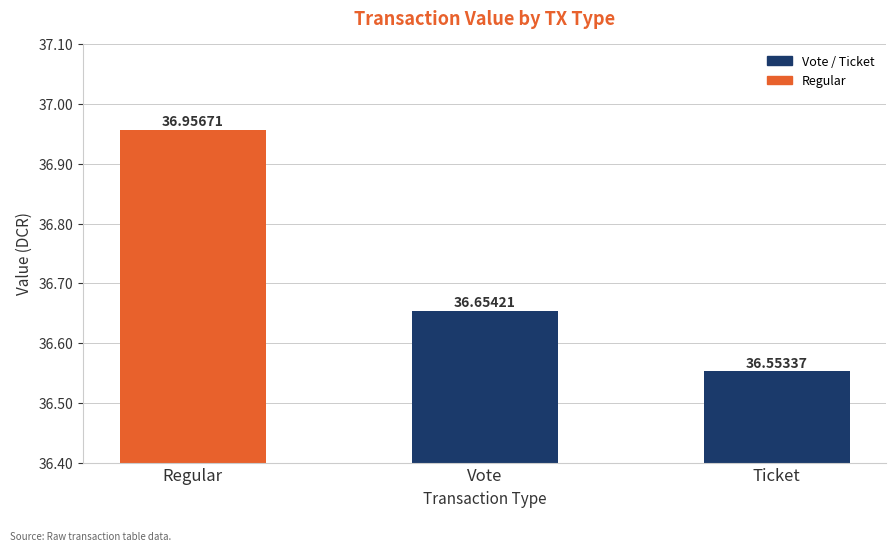

Which category has the lowest value across all series?

Ticket